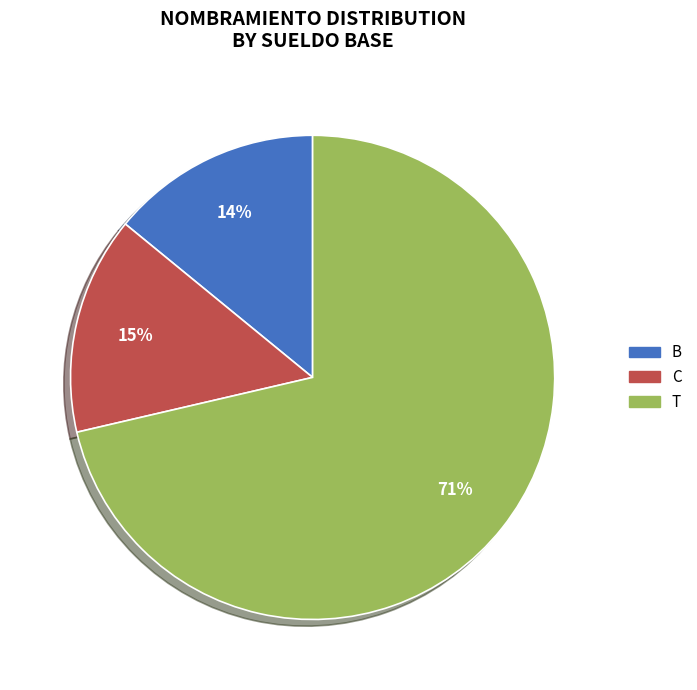

How many slices are in this pie chart?

3